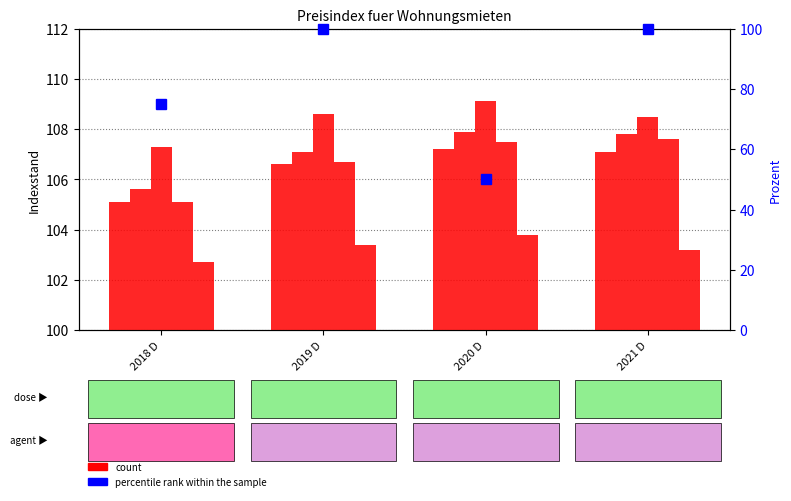

What is the difference between the Nettokalt-mieten und Wohnungs-nebenkosten values at 2018 D and 2020 D?

2.1